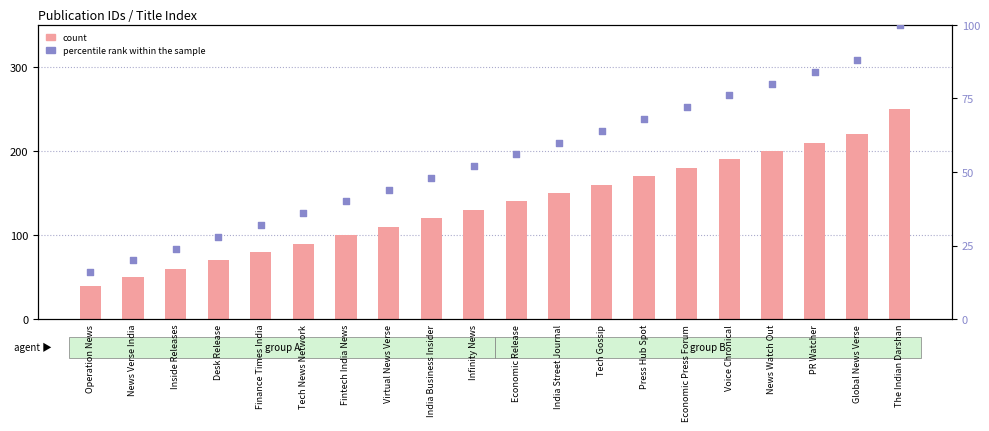

Which series reaches the minimum Y coordinate?

percentile rank within the sample